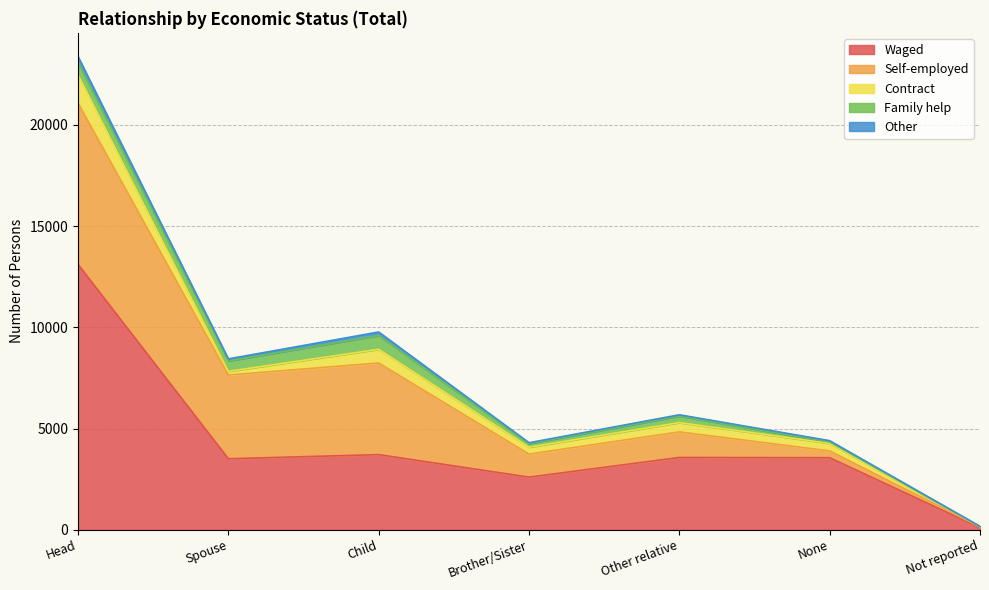

At which category is the sum across all series the highest?

Head